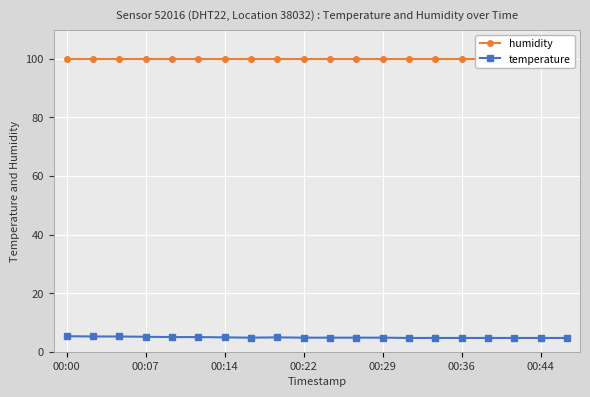

Is it true that temperature equals 4.8 at 10?

True